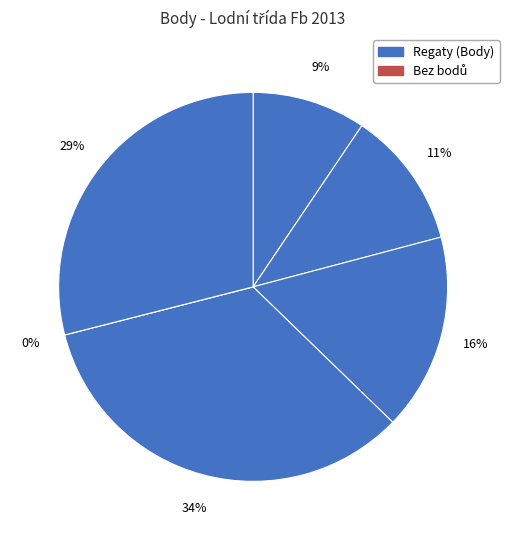

Count the number of slices in the pie.

6